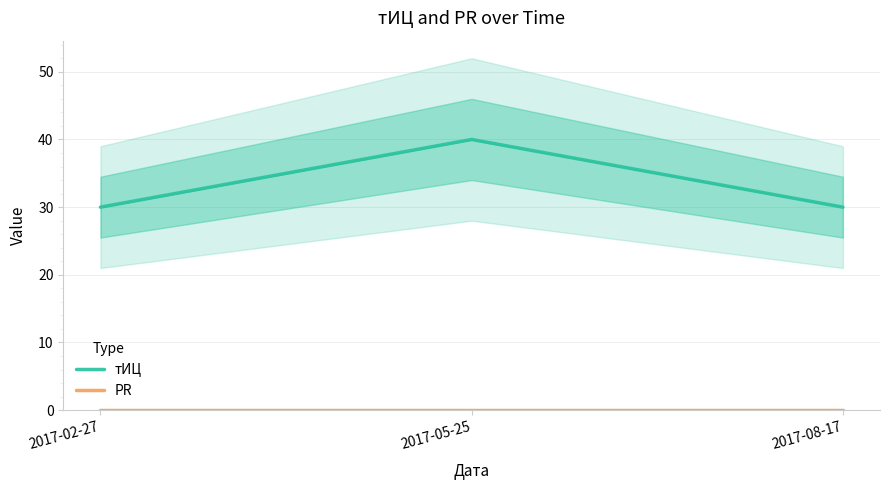

The тИЦ series shows 20 at 2017-05-25. True or false?

False